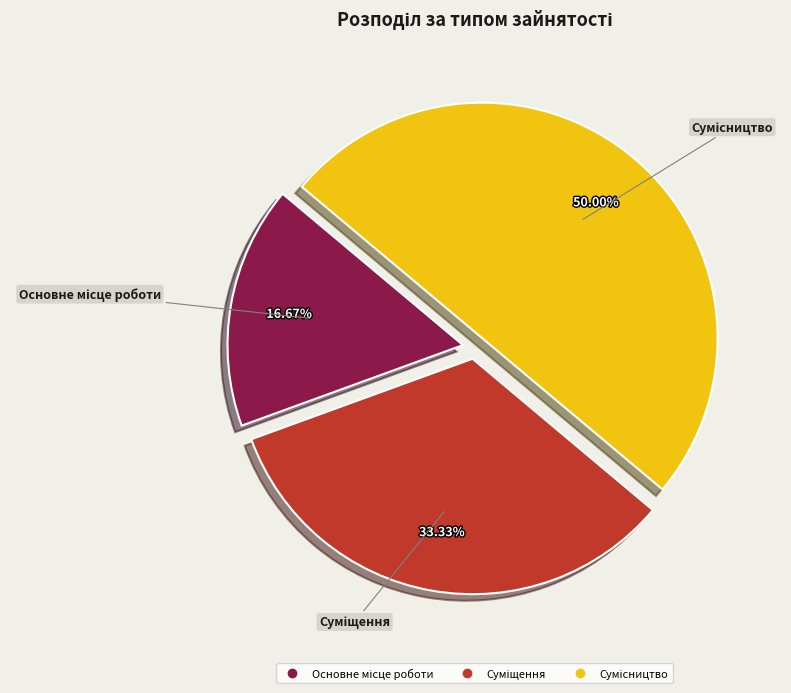

What is the ratio of the value at Сумісництво to the value at Суміщення?

1.5